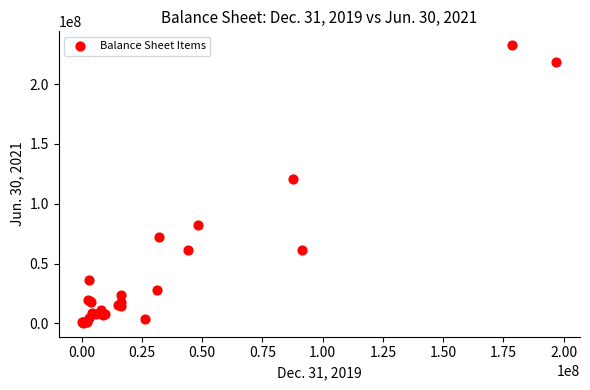

What Y value in the scatter plot is closest to 116535862?

120917297